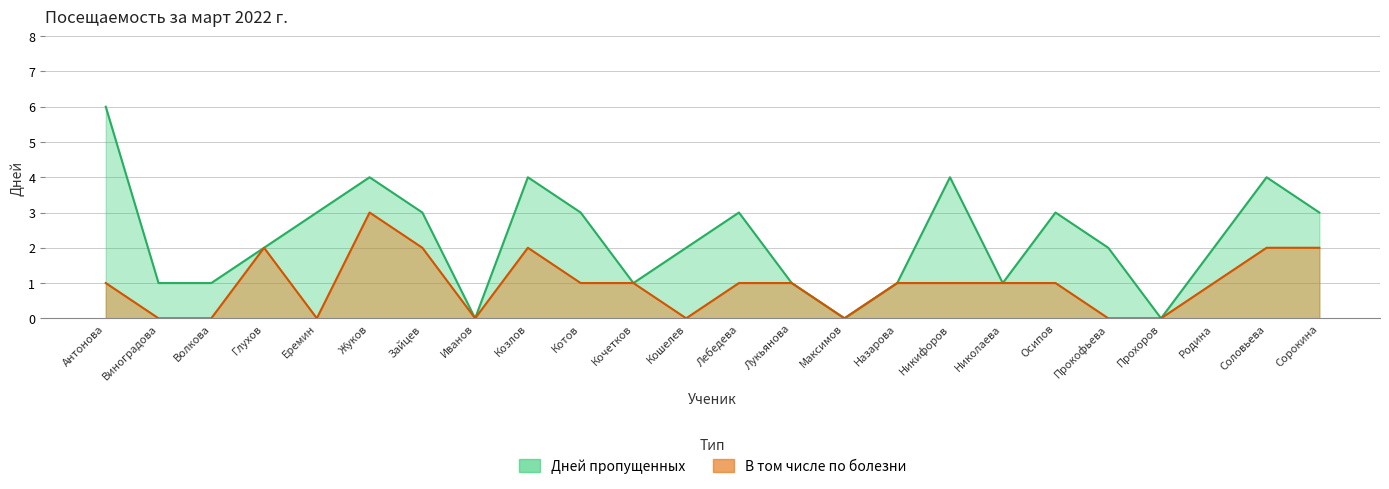

The В том числе по болезни series shows 1 at Николаева. True or false?

True